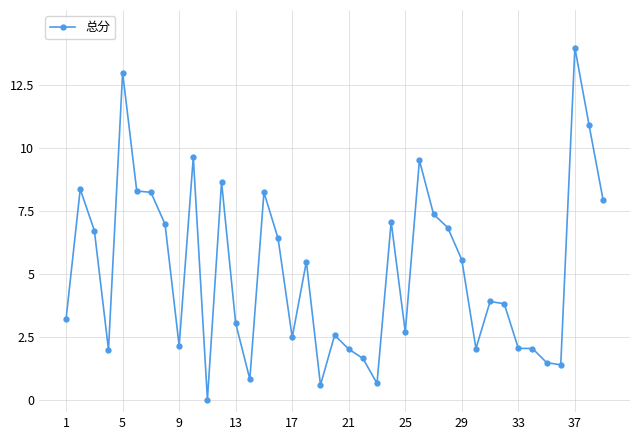

What is the value of the 7th point from the left?

8.2